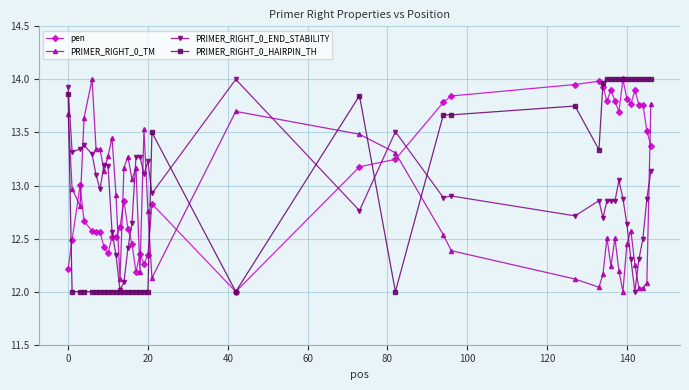

How many times do pen and PRIMER_RIGHT_0_END_STABILITY cross each other?

5